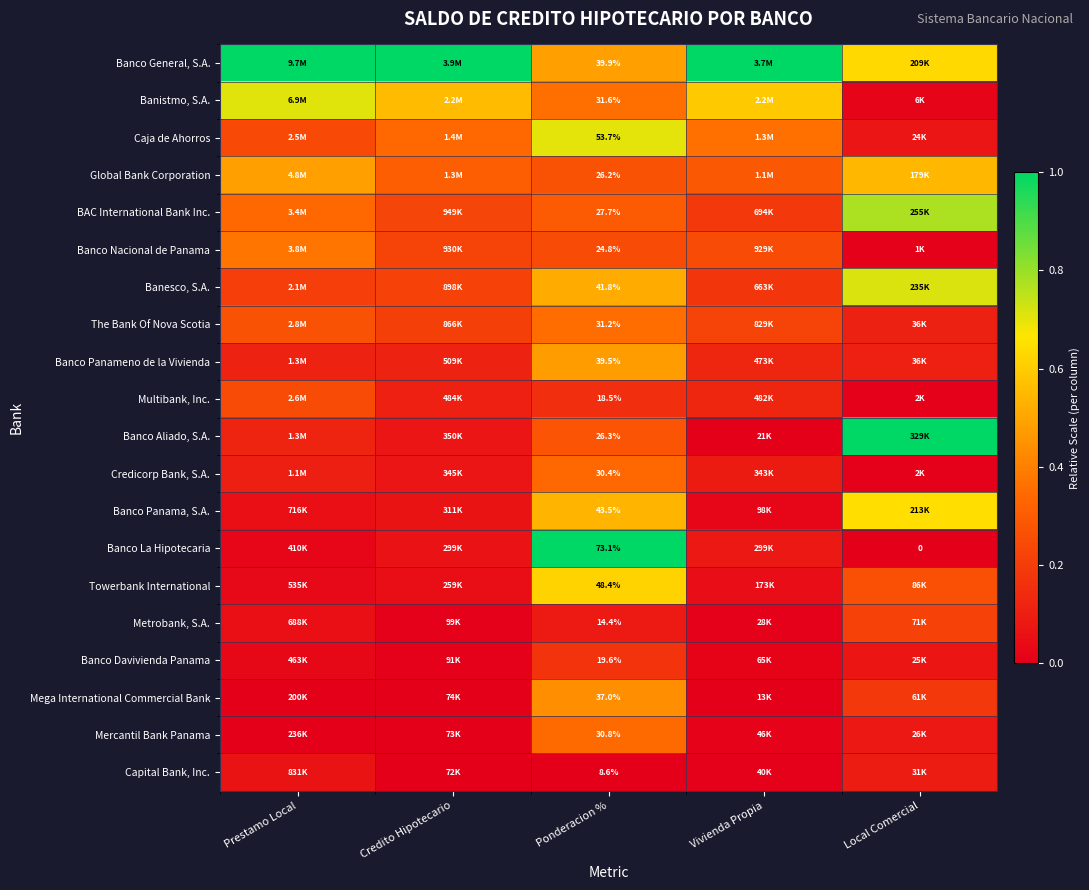

What is the sum of the Towerbank International values at Local Comercial and Vivienda Propia?

0.3